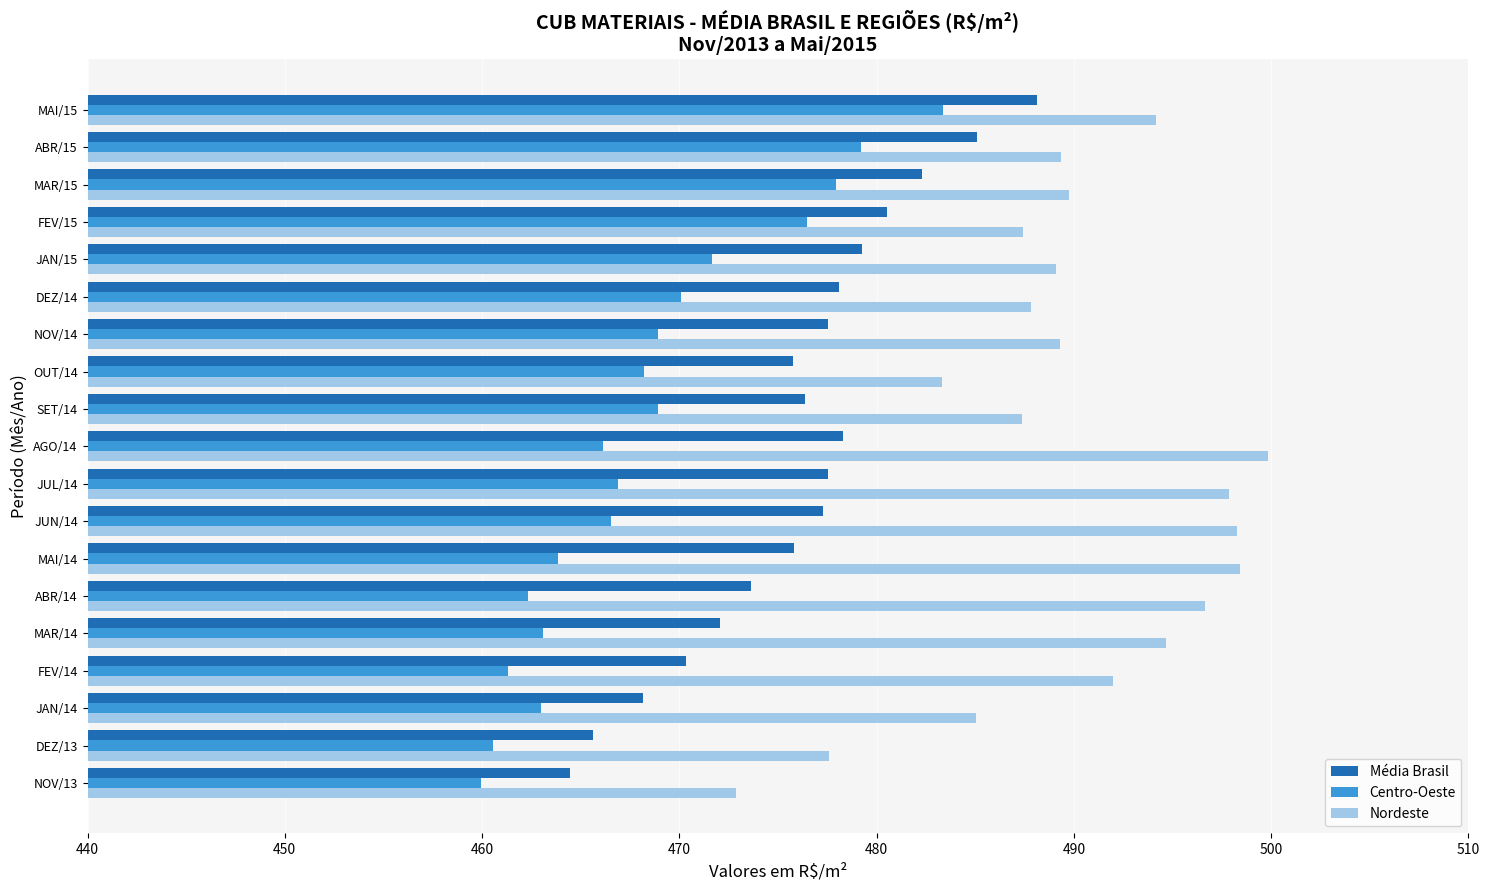

What is the maximum value shown in the chart?

499.8